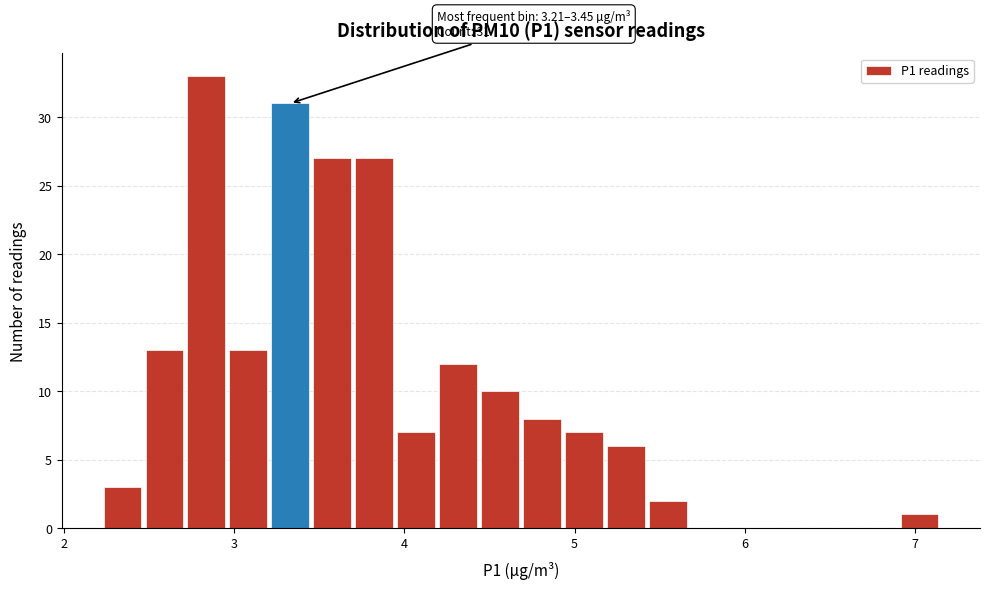

Read against the x-axis, roughly where is the centre of the tallest bar?

2.8